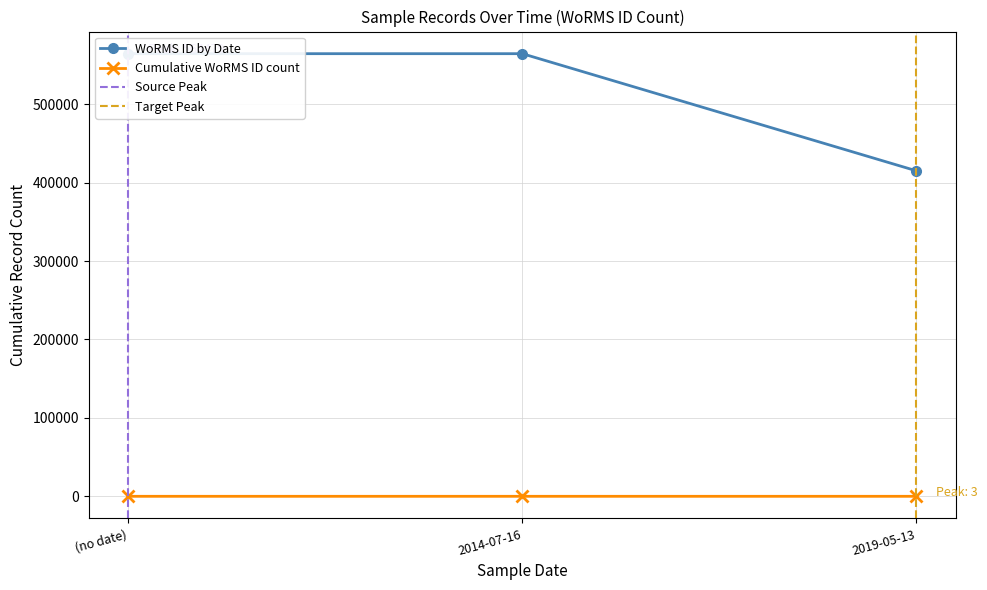

What is the label of the 1st point from the right?

2019-05-13